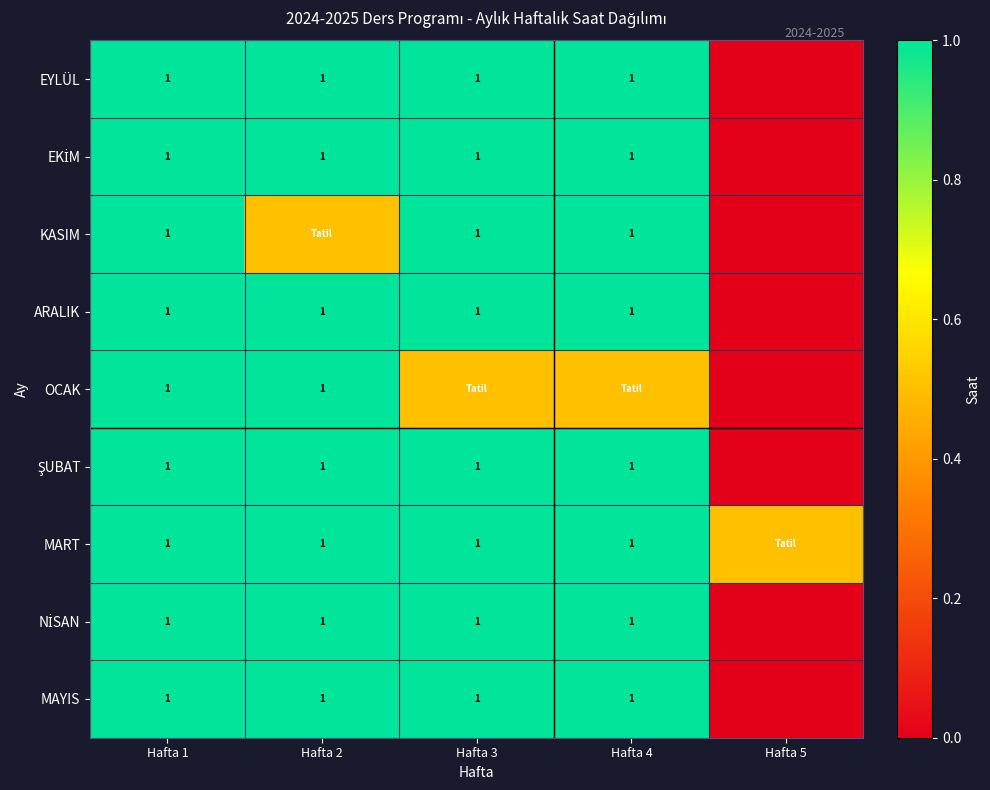

What is the sum of the KASIM values at Hafta 1 and Hafta 3?

2.0